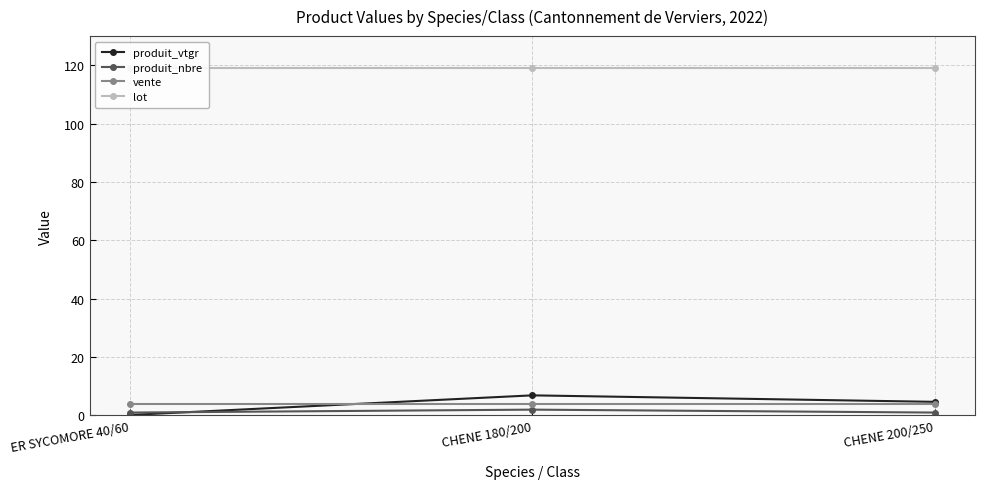

Where does the produit_vtgr series first go above 4?

CHENE 180/200